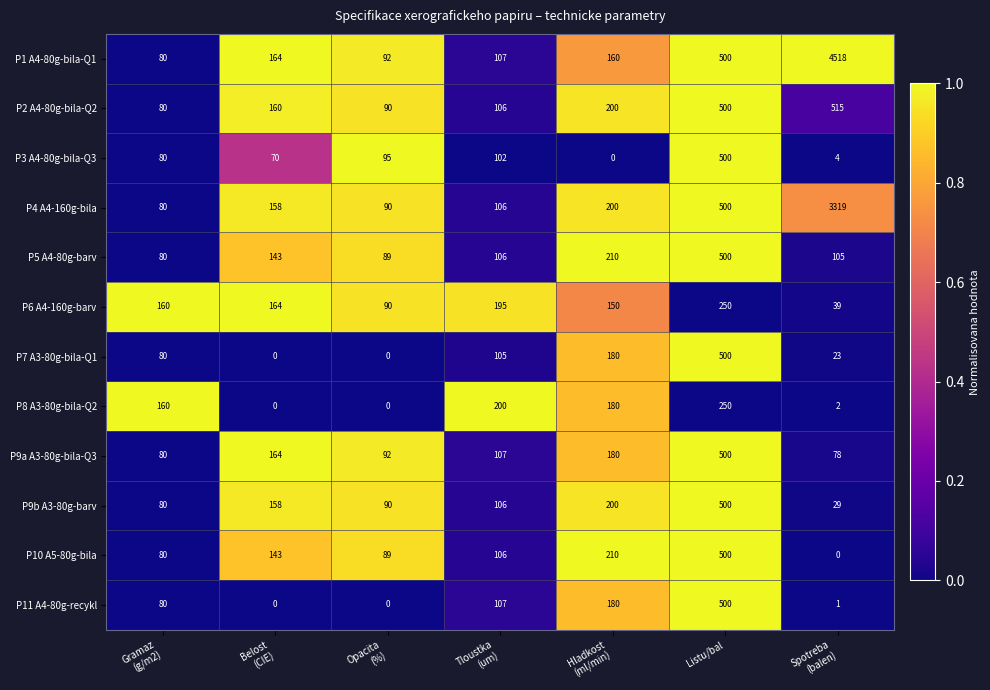

Which series has the largest total across all categories?

P1 A4-80g-bila-Q1